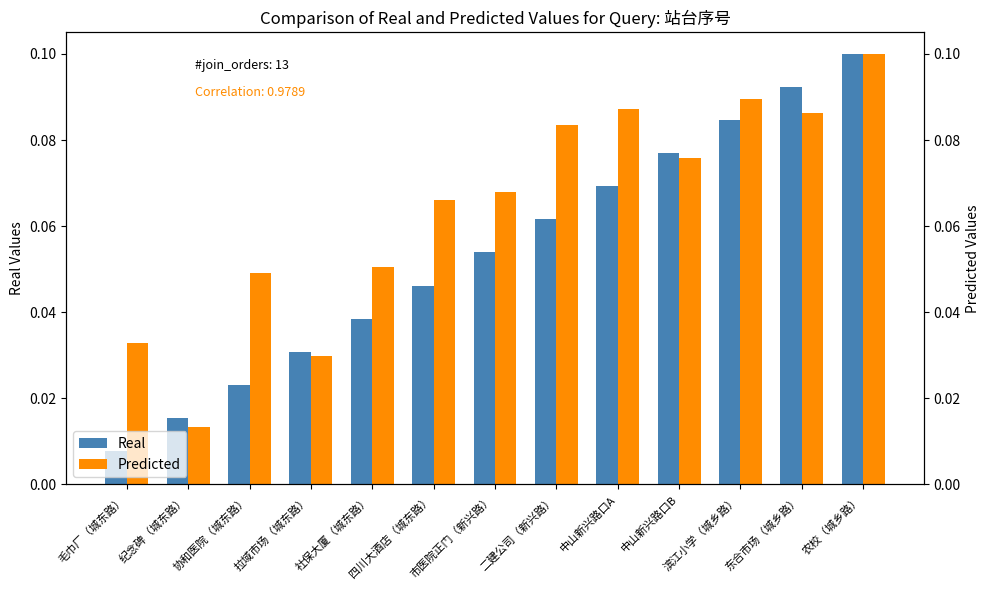

What position from the right is 四川大酒店（城东路）?

8